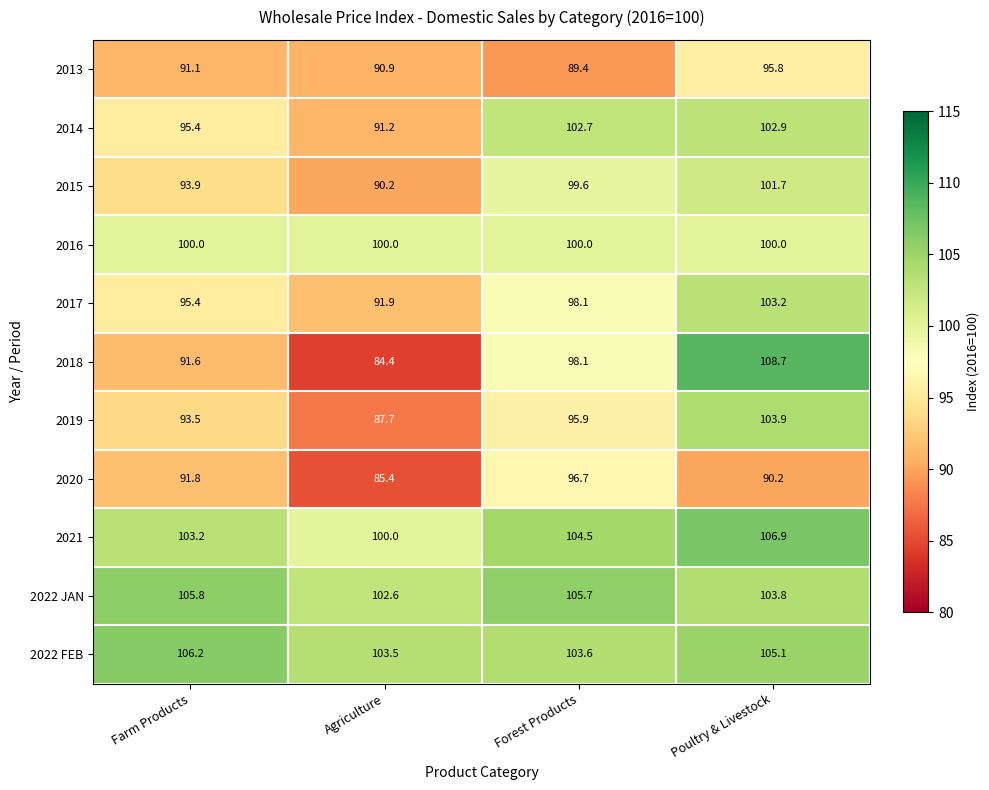

At which category is the sum across all series the highest?

Poultry & Livestock